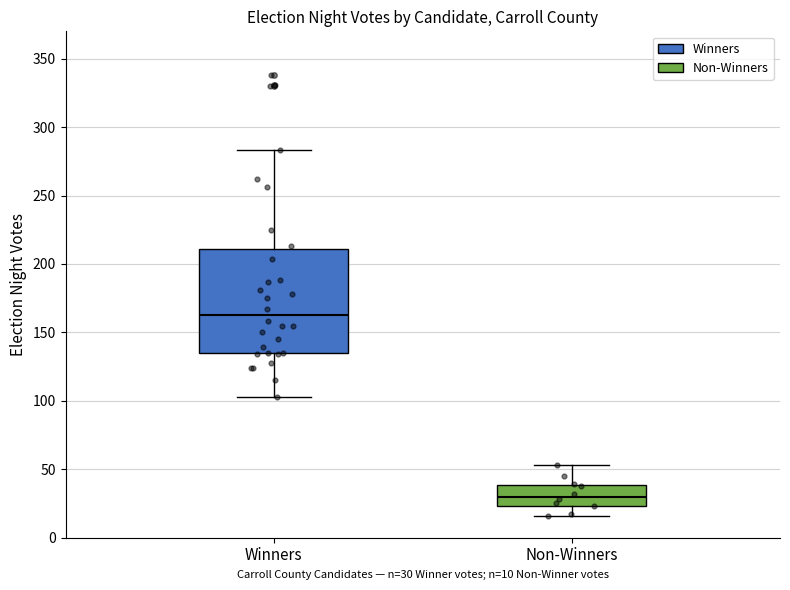

Reading left to right, read every box against the y-axis: the position of its median line, the range the box covers, and the ends of its whiskers. The values are not printed on the chart, so give them approximately, as read against the axis.

Winners: median 165, box 135 to 210, whiskers 105 to 285
Non-Winners: median 30, box 25 to 40, whiskers 15 to 55